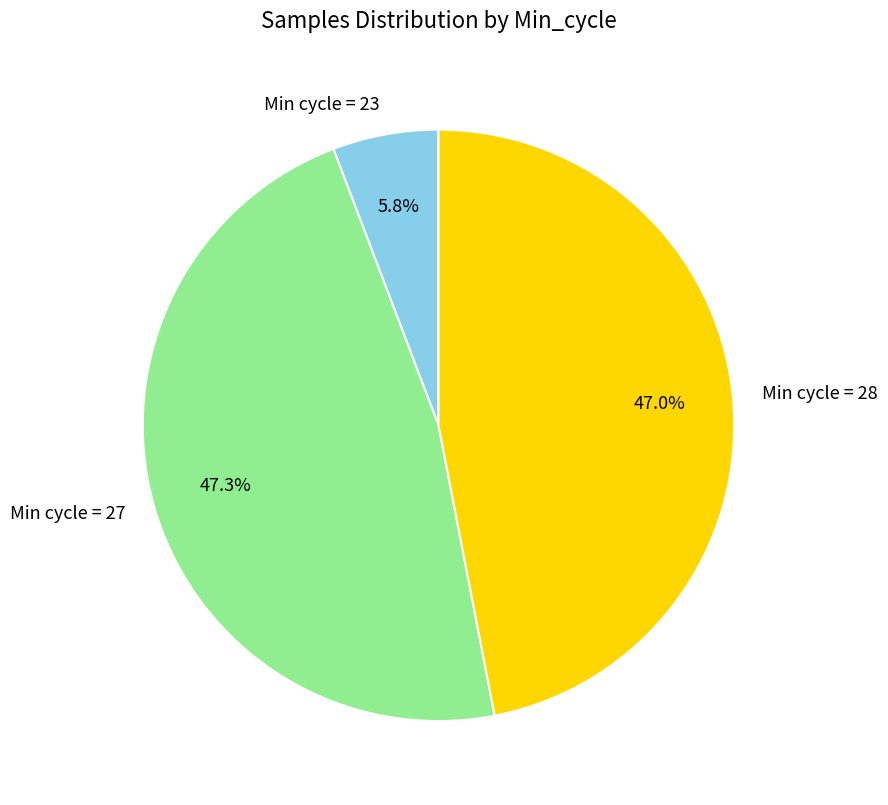

Which slice is the smallest?

Min cycle = 23